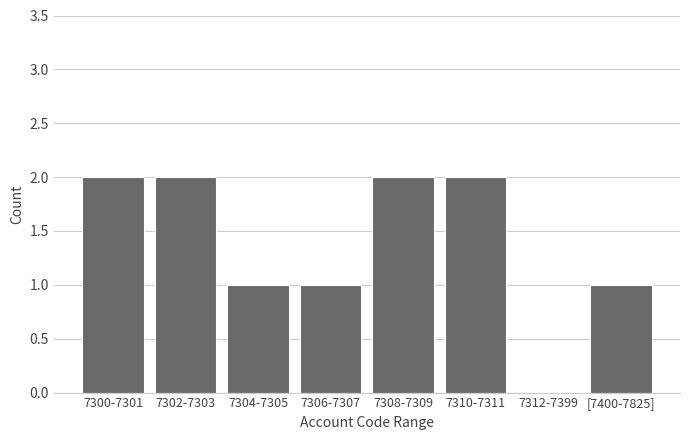

Reading left to right, list all the values displayed in this chart.

7300-7301=2	7302-7303=2	7304-7305=1	7306-7307=1	7308-7309=2	7310-7311=2	7312-7399=0	[7400-7825]=1